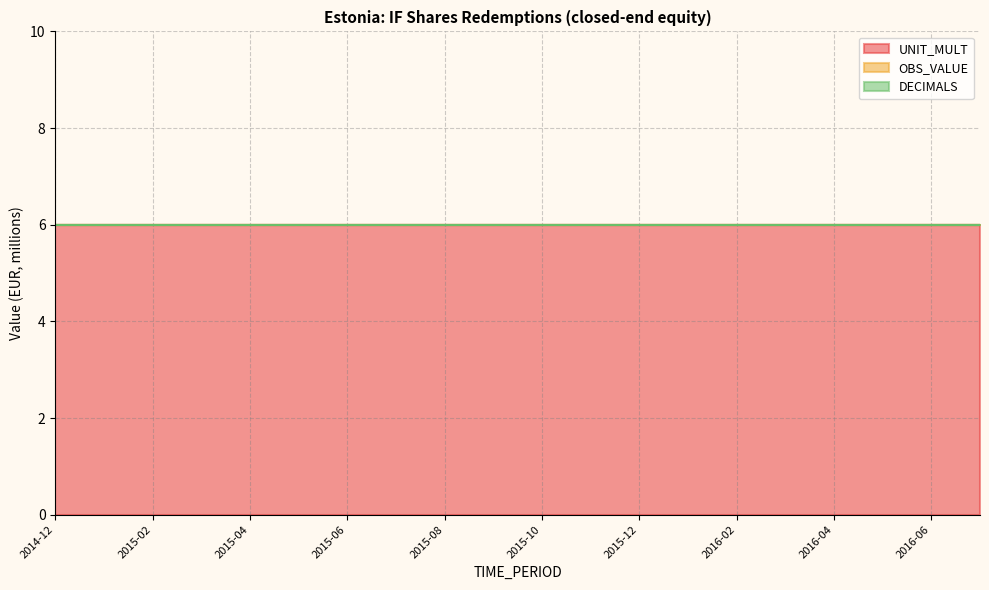

Reading left to right, extract all data points from this chart.

OBS_VALUE: 0	0	0	0	0	0	0	0	0	0	0	0	0	0	0	0	0	0	0	0
UNIT_MULT: 6	6	6	6	6	6	6	6	6	6	6	6	6	6	6	6	6	6	6	6
DECIMALS: 0	0	0	0	0	0	0	0	0	0	0	0	0	0	0	0	0	0	0	0